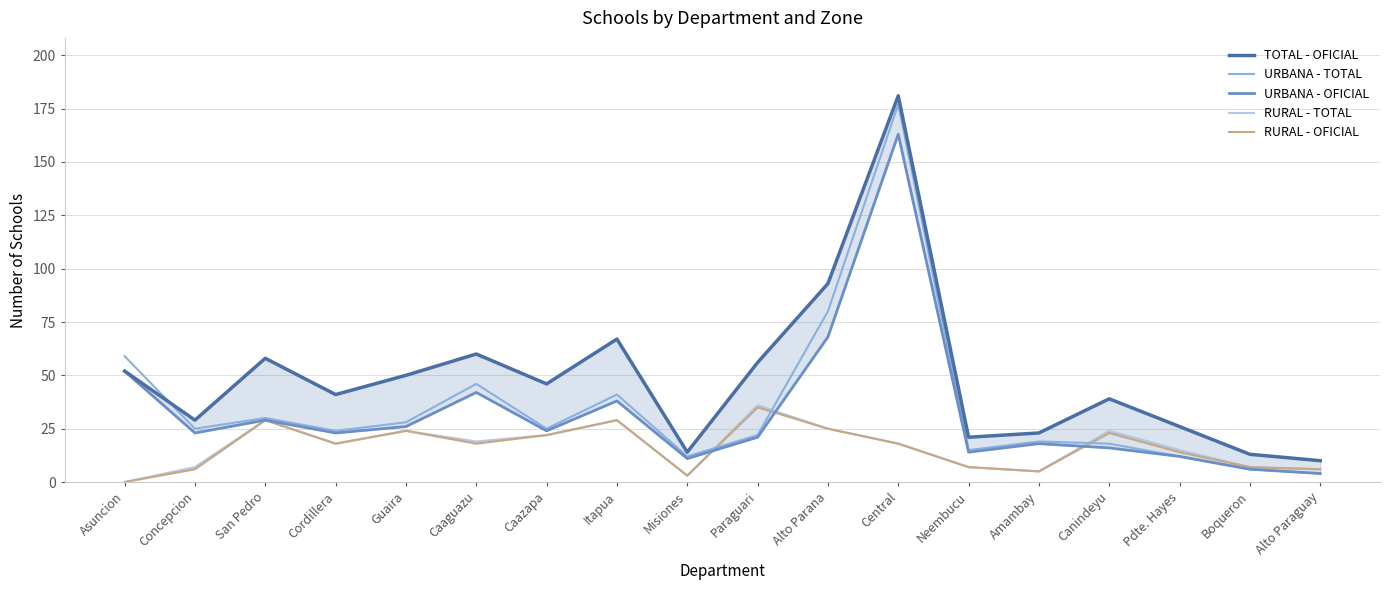

True or false: RURAL - OFICIAL has more than 0 interior local peaks.

True